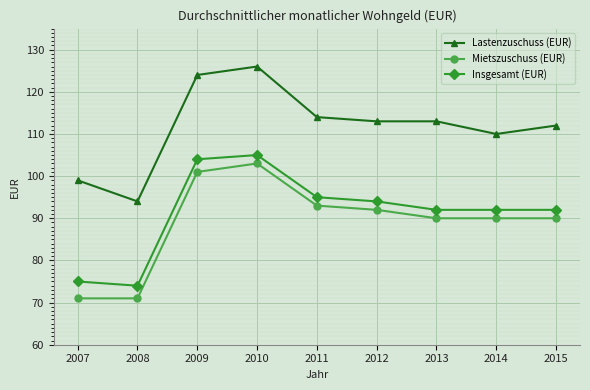

True or false: Insgesamt (EUR) and Mietszuschuss (EUR) cross at least once.

False